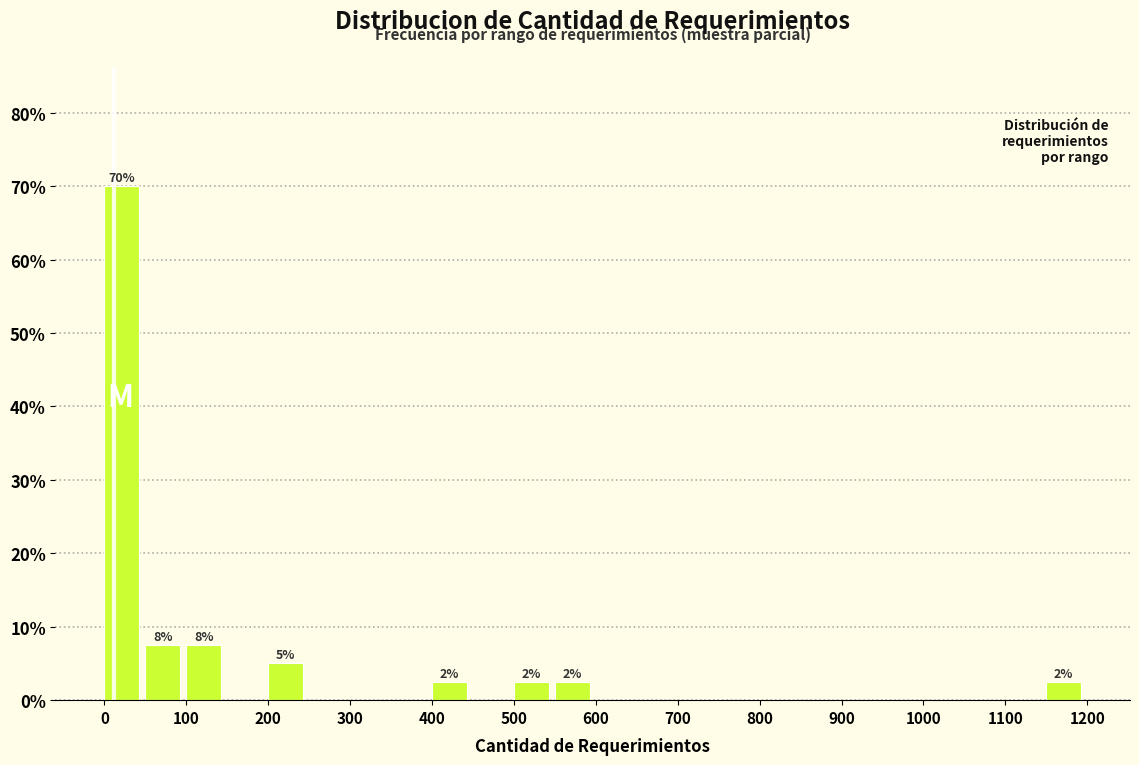

Over which range of the x-axis is the bar tallest?

0 to 50